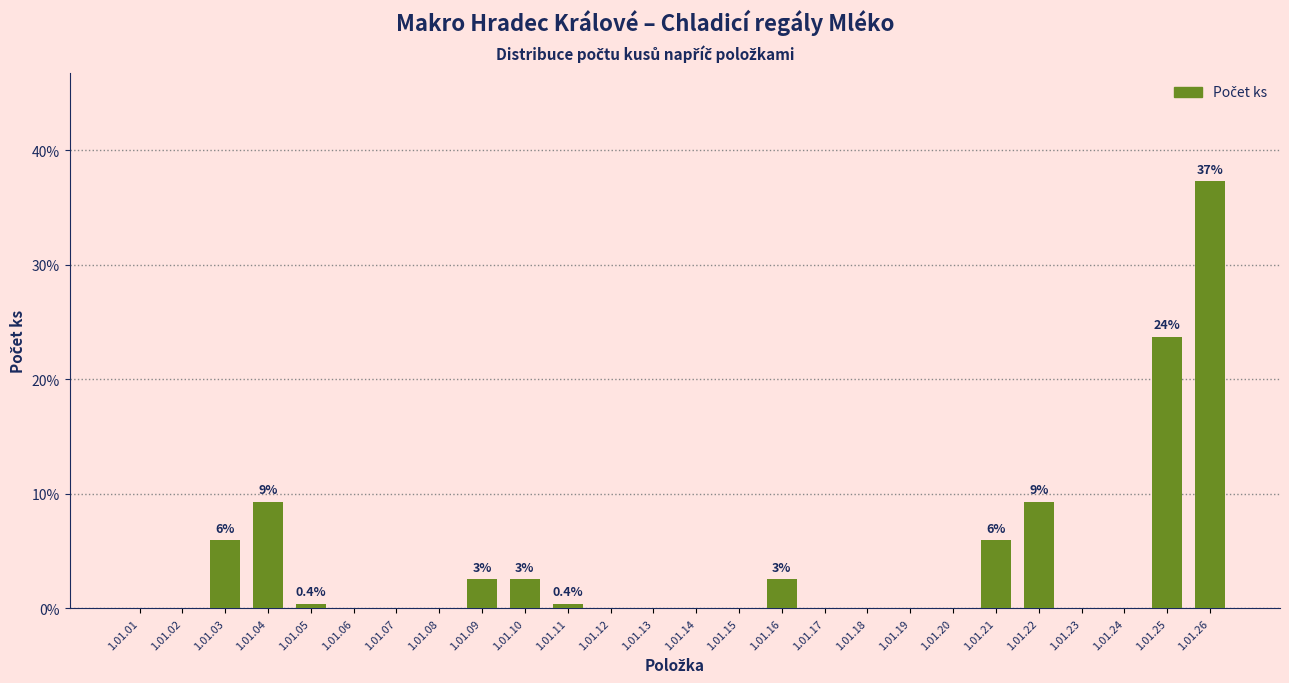

Reading right to left, transcribe all the data shown in this chart.

1.01.26=37.3	1.01.25=23.7	1.01.24=0.0	1.01.23=0.0	1.01.22=9.3	1.01.21=5.9	1.01.20=0.0	1.01.19=0.0	1.01.18=0.0	1.01.17=0.0	1.01.16=2.5	1.01.15=0.0	1.01.14=0.0	1.01.13=0.0	1.01.12=0.0	1.01.11=0.4	1.01.10=2.5	1.01.09=2.5	1.01.08=0.0	1.01.07=0.0	1.01.06=0.0	1.01.05=0.4	1.01.04=9.3	1.01.03=5.9	1.01.02=0.0	1.01.01=0.0